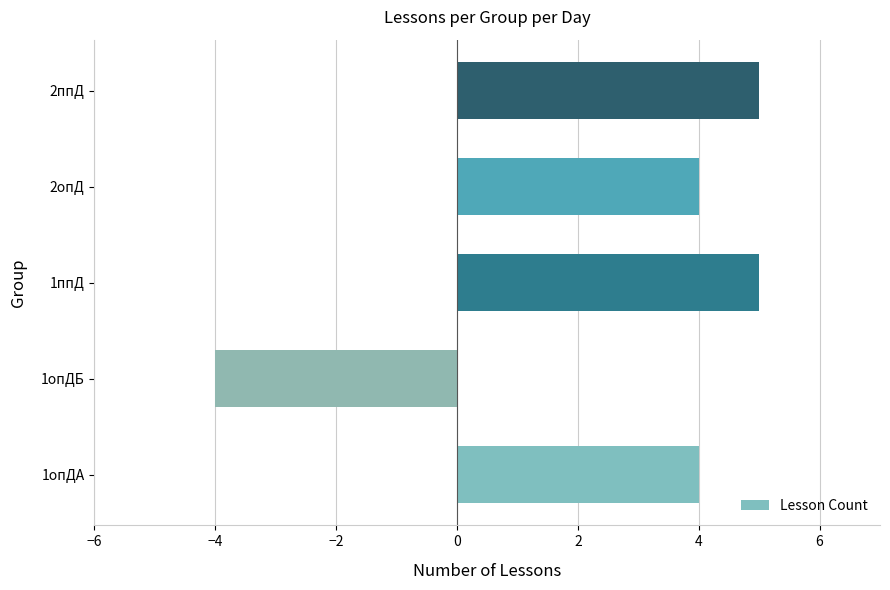

Which has a higher value, 1опДА or 1опДБ?

1опДА